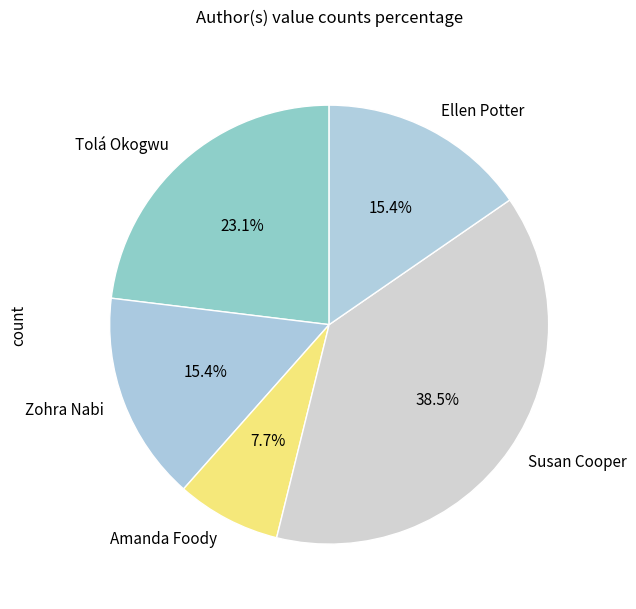

To the nearest percent, what portion does Amanda Foody represent?

8%